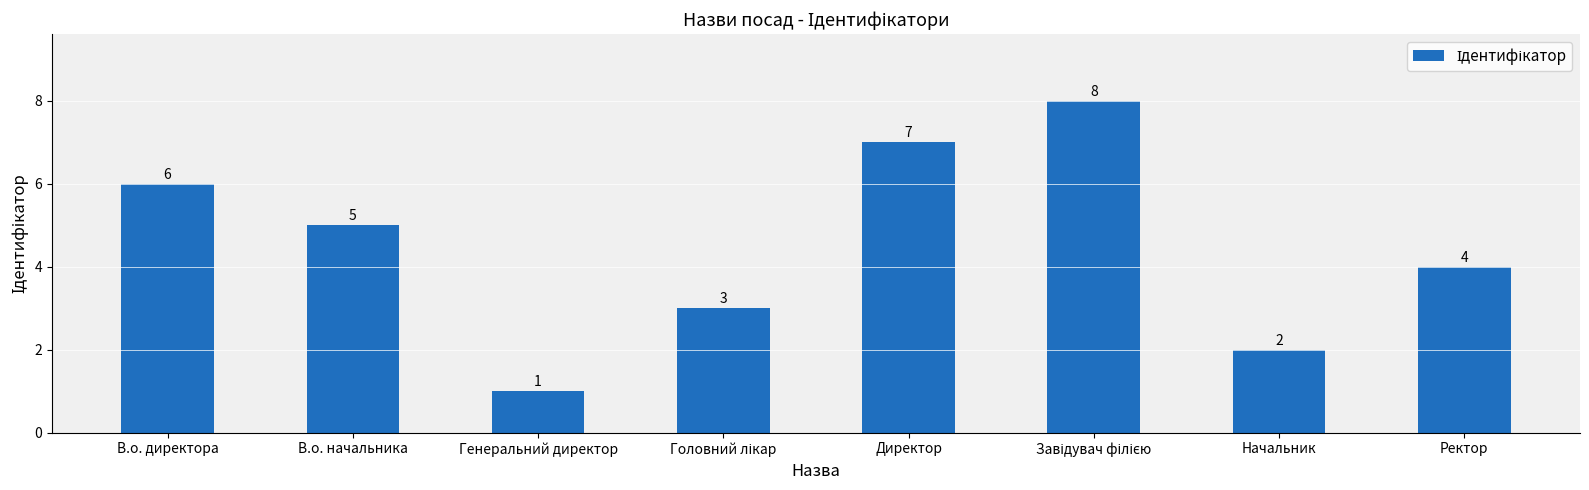

What is the label of the 8th bar from the right?

В.о. директора